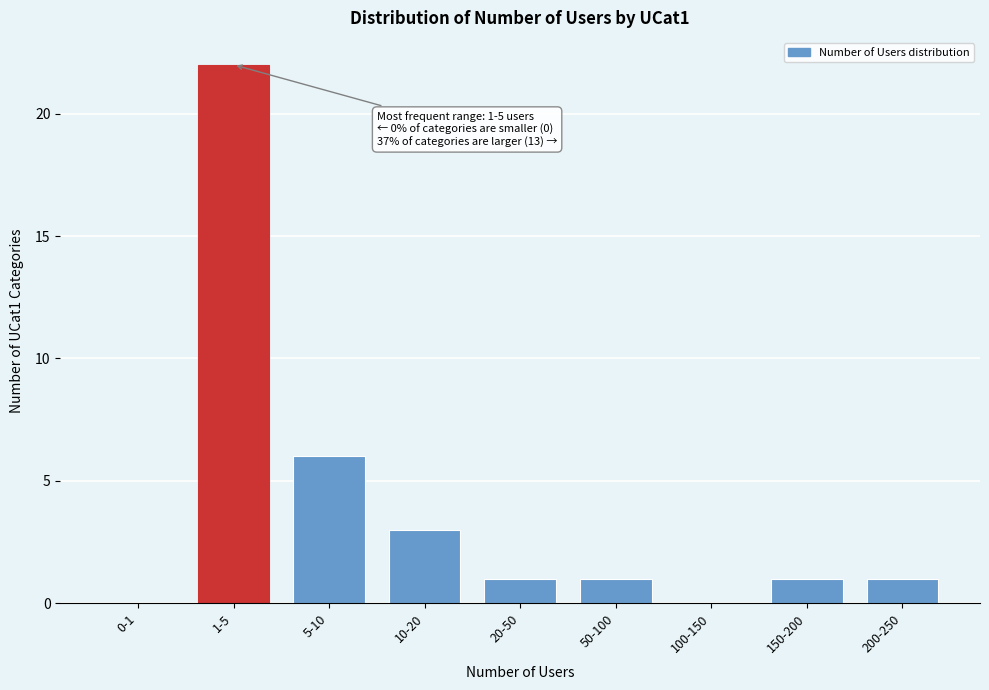

Reading right to left, transcribe all the data shown in this chart.

200-250=1	150-200=1	100-150=0	50-100=1	20-50=1	10-20=3	5-10=6	1-5=22	0-1=0